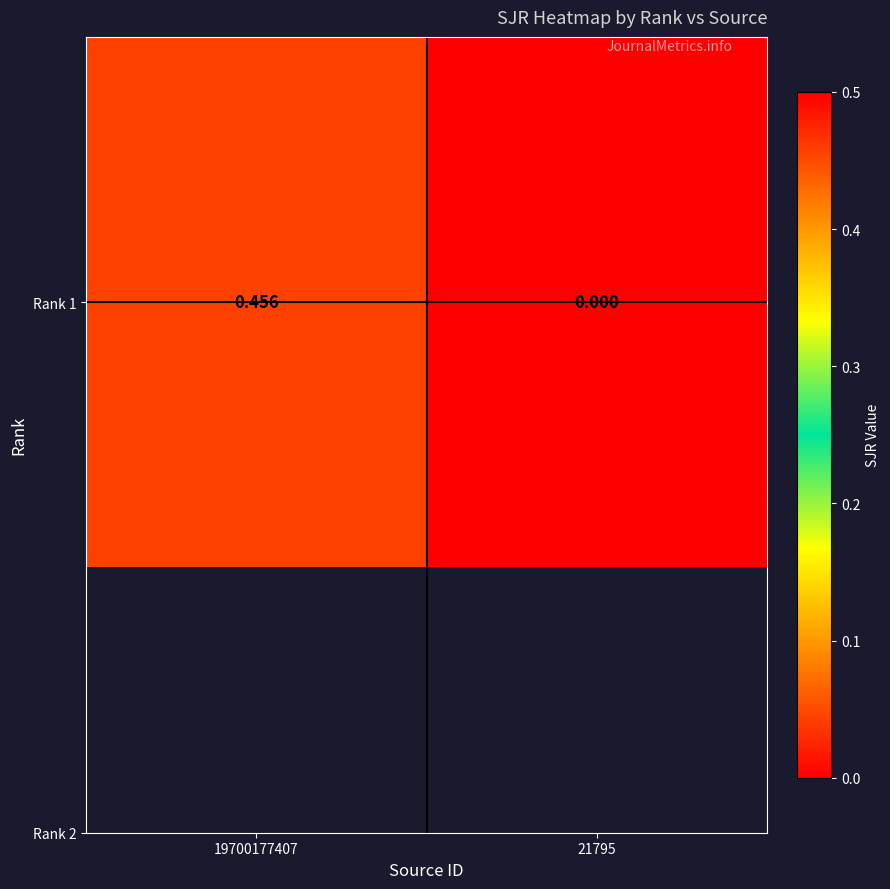

What is the change in value from 19700177407 to 21795?

-0.5